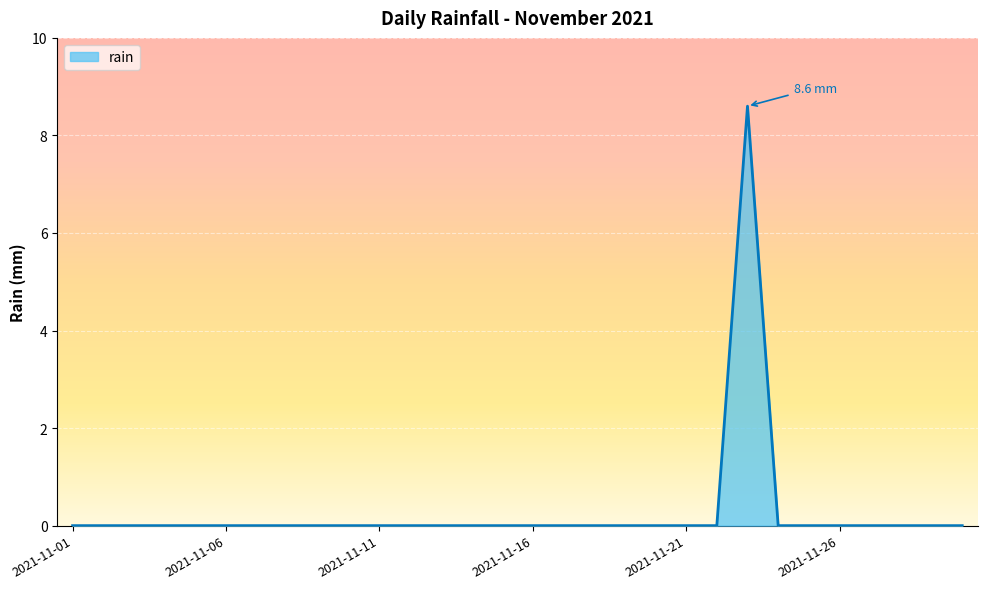

Does the chart have visible grid lines?

Yes